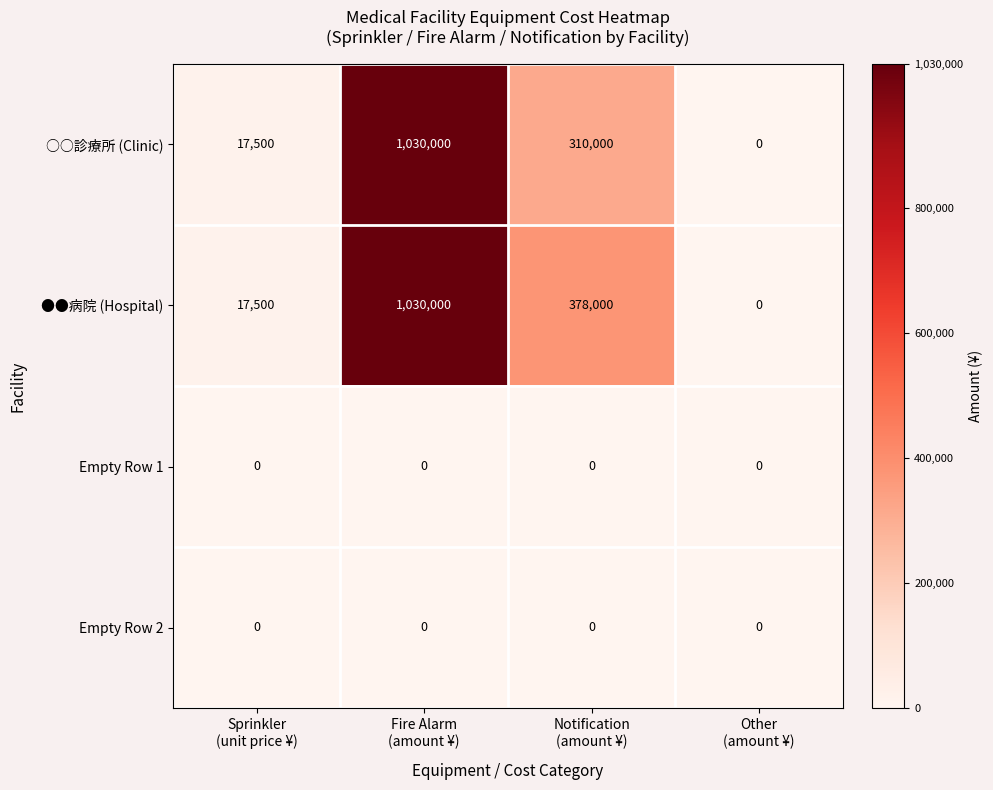

Reading left to right, transcribe all the data shown in this chart.

○○診療所 (Clinic): 17500	1030000	310000	0
●●病院 (Hospital): 17500	1030000	378000	0
Empty Row 1: 0	0	0	0
Empty Row 2: 0	0	0	0